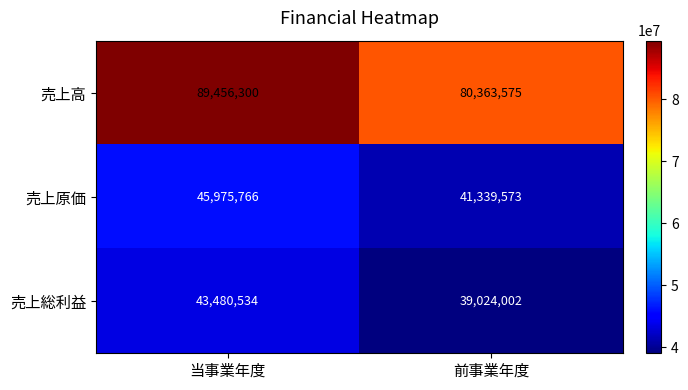

How many values in the 売上高 series are below 89456300?

1